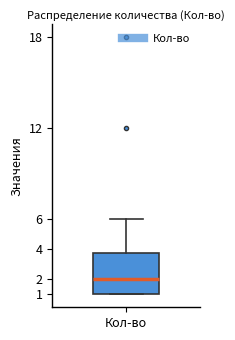

Read this box plot against the y-axis: the position of the median line, the range covered by the box, and the ends of both whiskers. The values are not printed on the chart, so give them approximately, as read against the axis.

median 2.0, box 1.0 to 3.8, whiskers 1.0 to 6.0